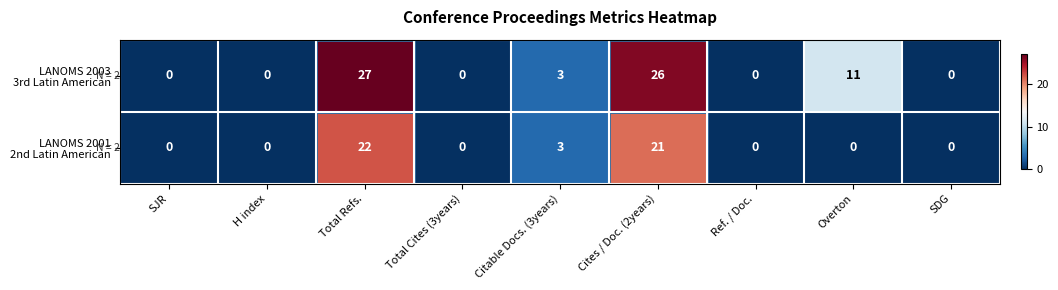

At which category is the sum across all series the highest?

Total Refs.